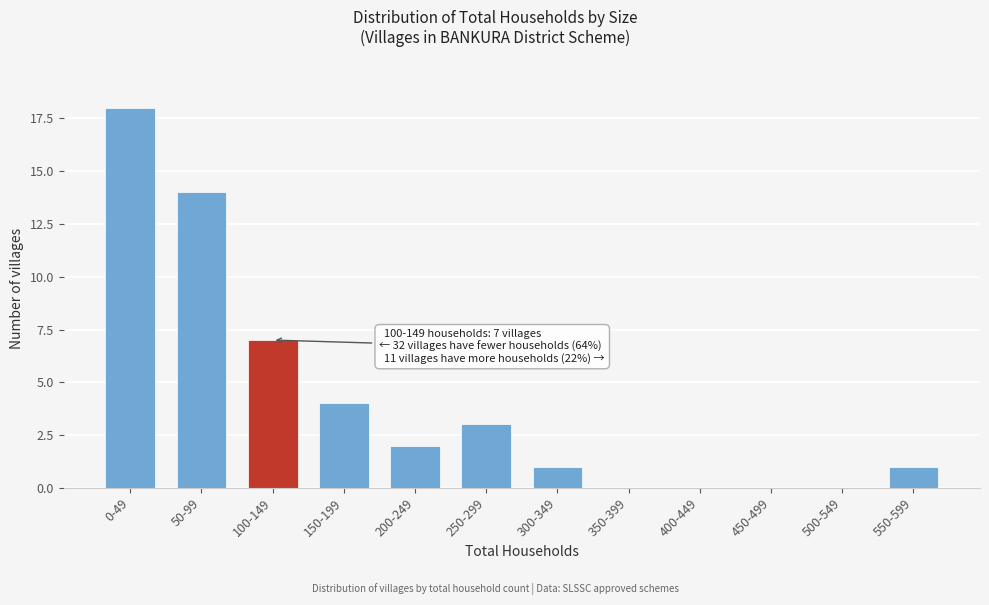

Reading left to right, what are all the values shown in this chart?

0-49=18	50-99=14	100-149=7	150-199=4	200-249=2	250-299=3	300-349=1	350-399=0	400-449=0	450-499=0	500-549=0	550-599=1